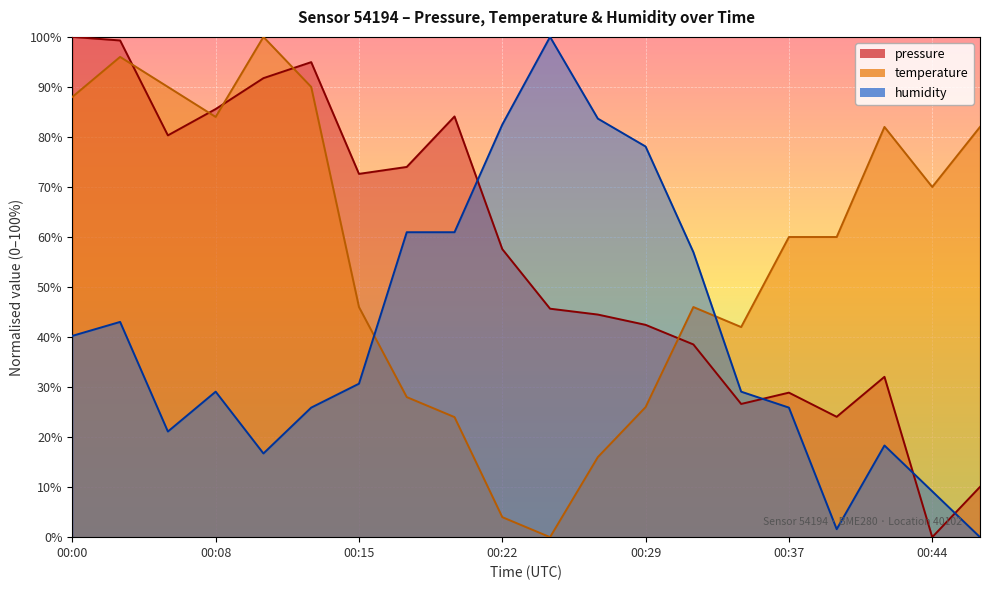

Is it true that temperature equals -36.6 at 00:25?

False